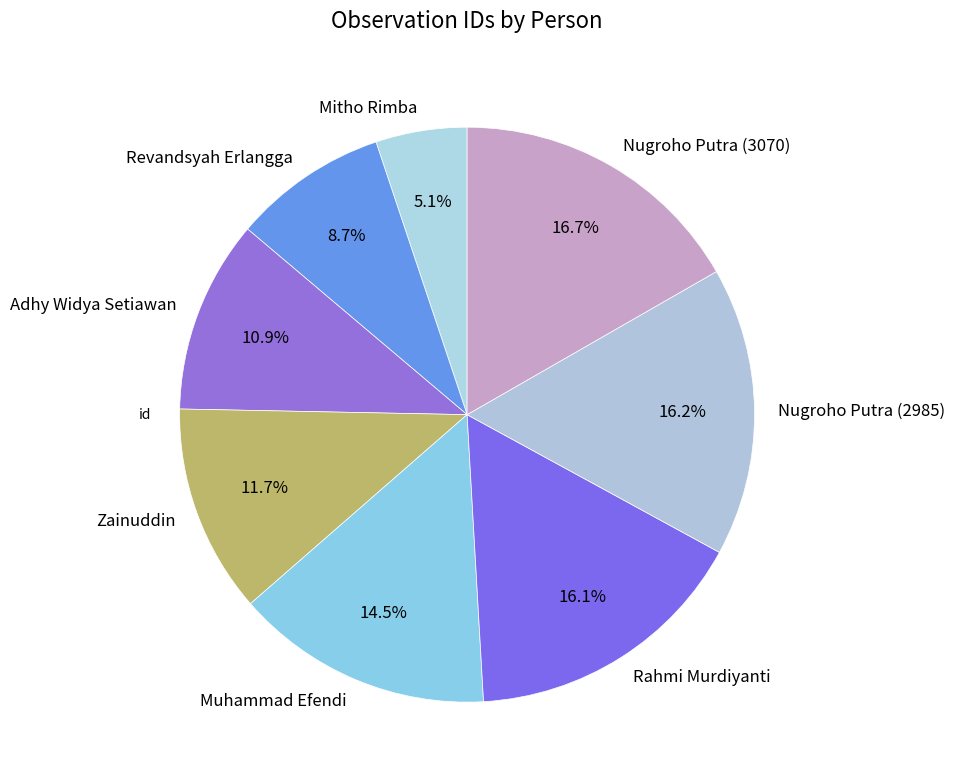

What percentage is the Nugroho Putra (2985) slice, to the nearest percent?

16%